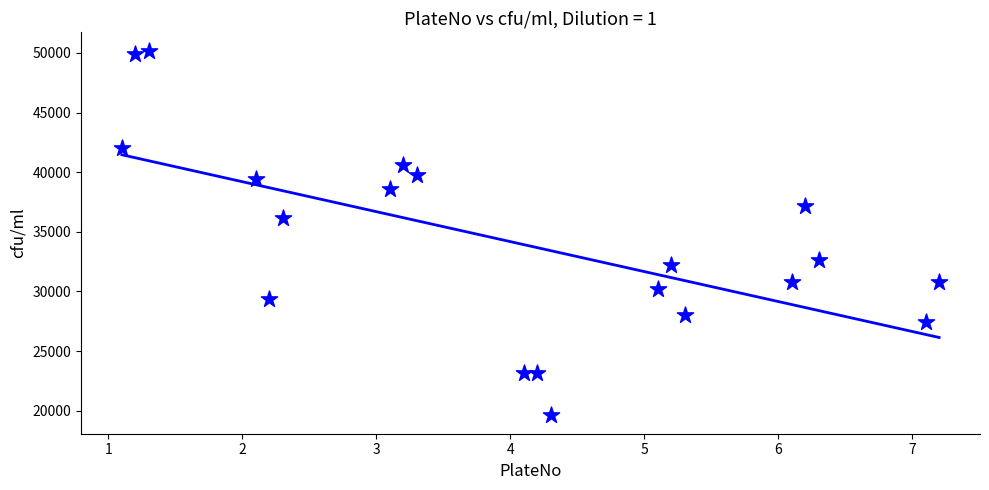

What Y value in the scatter plot is closest to 34900?

36200